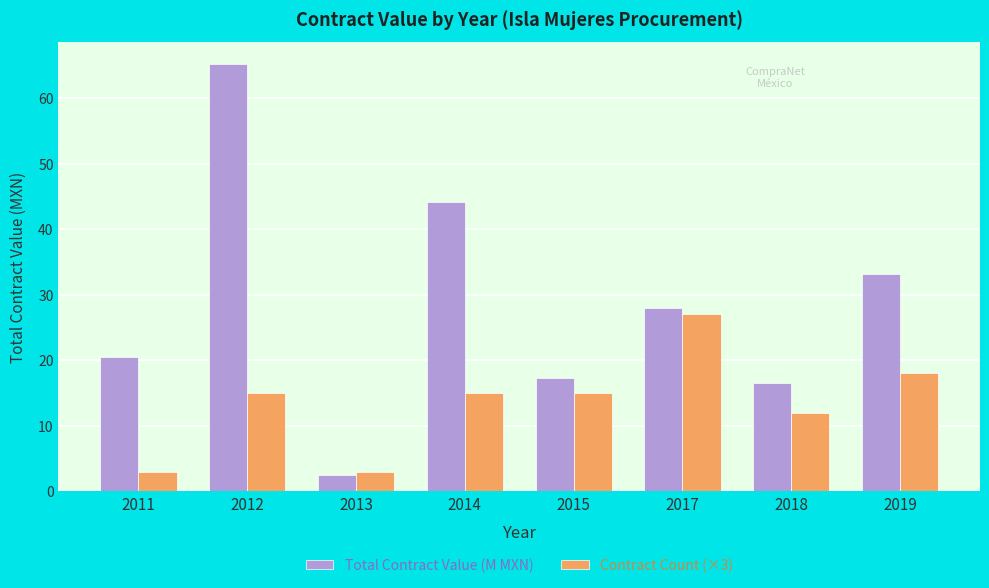

Count the Contract Count (×3) values in the range 12 to 18.

5